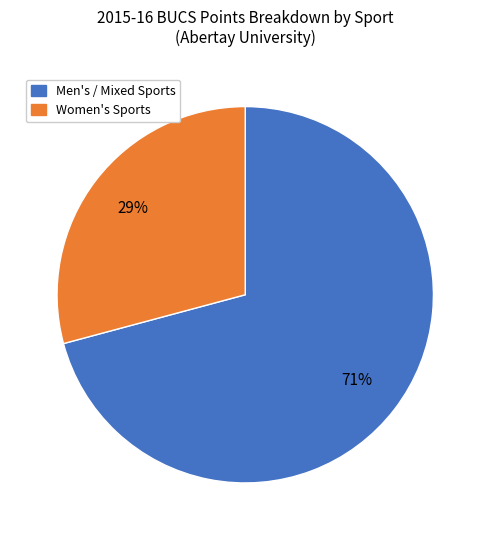

Is there any slice that represents more than half of the pie?

Yes